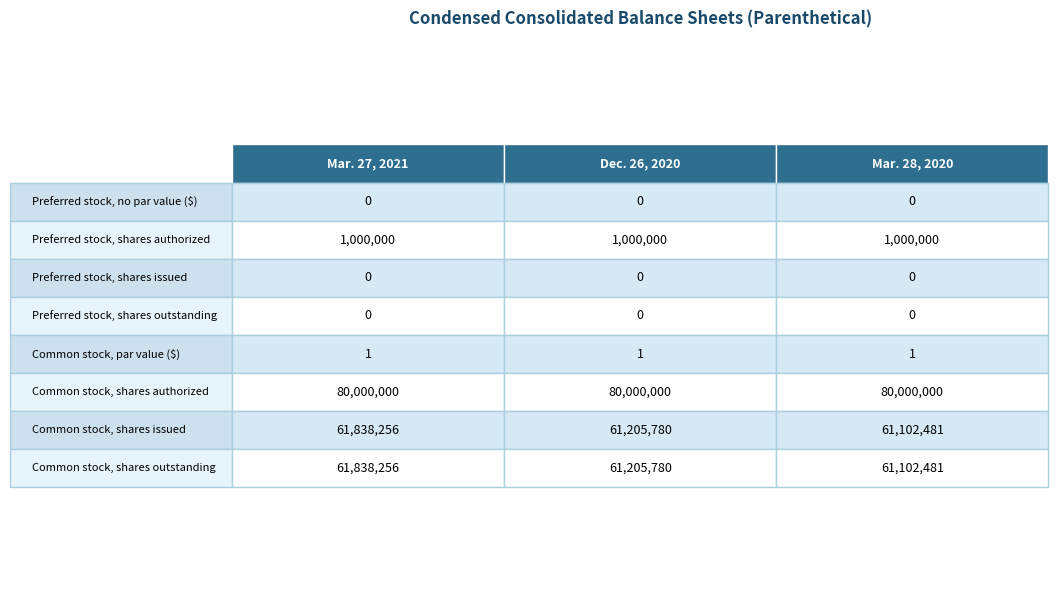

Where is Dec. 26, 2020 nearest to the value 40000000?

6